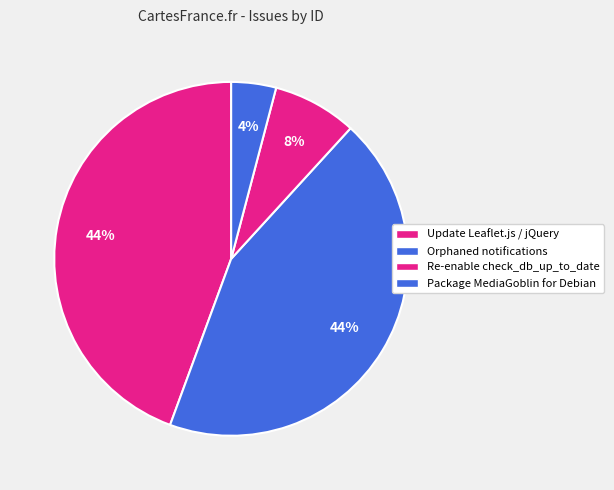

Count the number of slices in the pie.

4